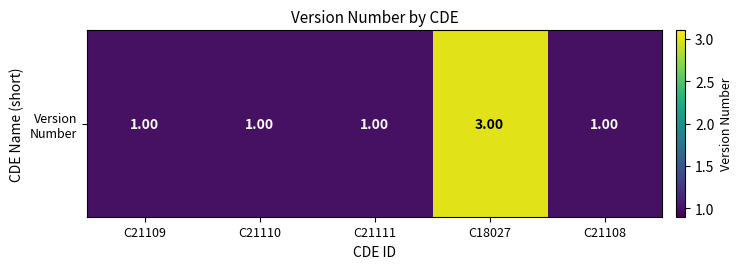

How many categories are shown in the chart?

5